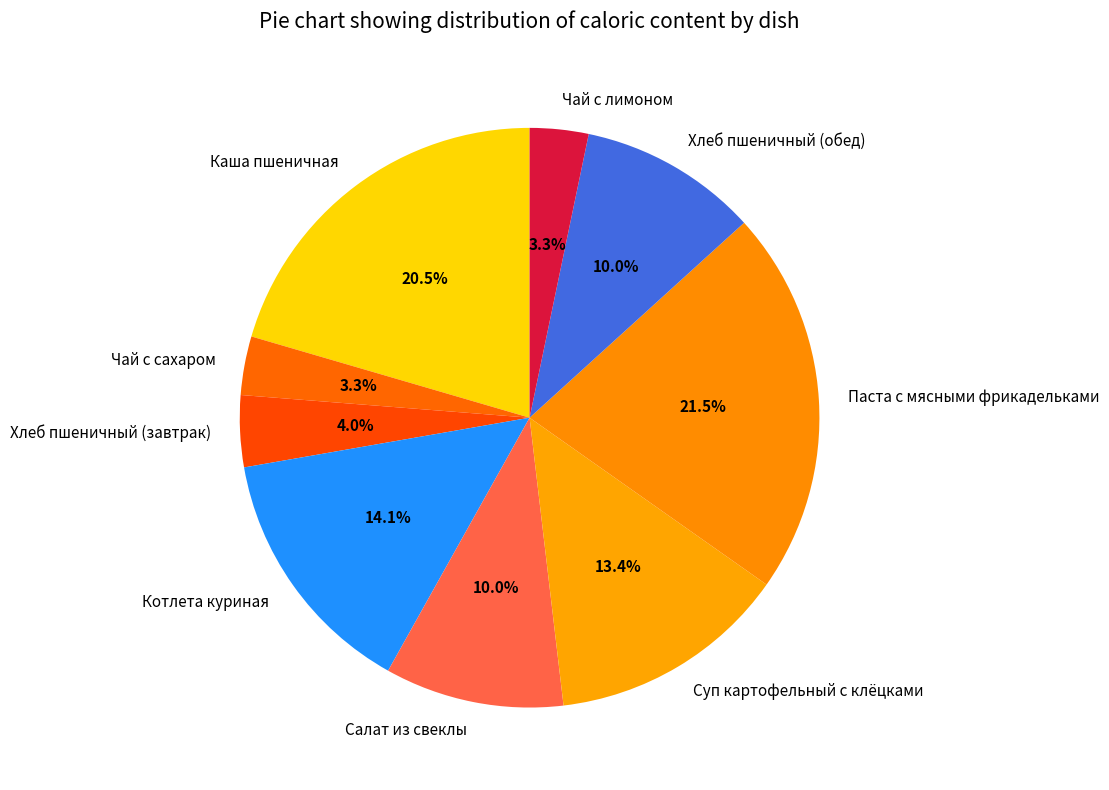

Combined, do Паста с мясными фрикадельками and Котлета куриная account for over 50%?

No